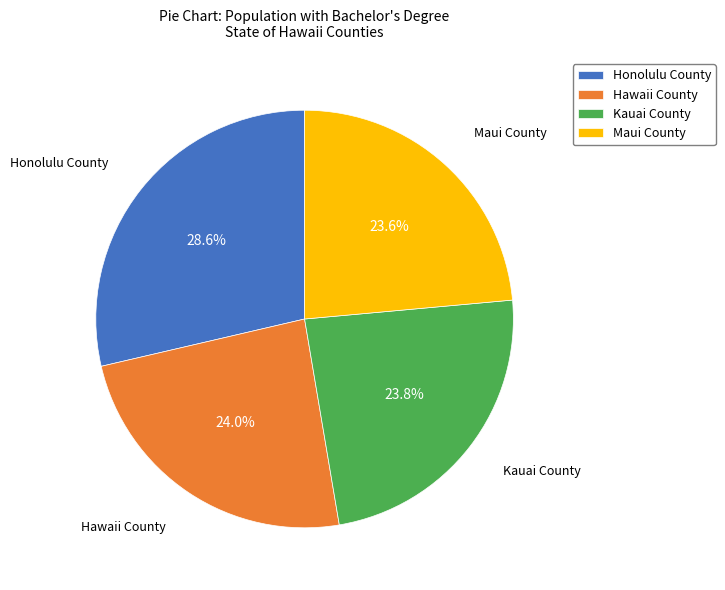

What is the largest slice in the pie chart?

Honolulu County